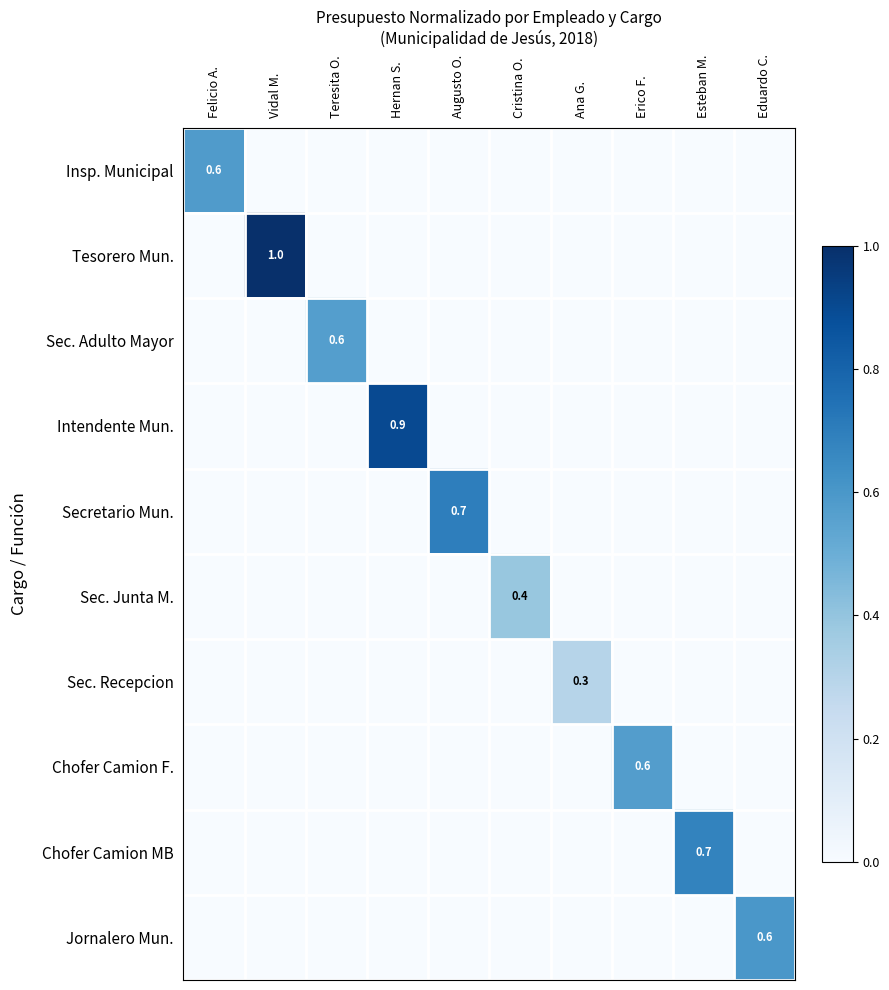

What is the maximum value shown in the chart?

1.0